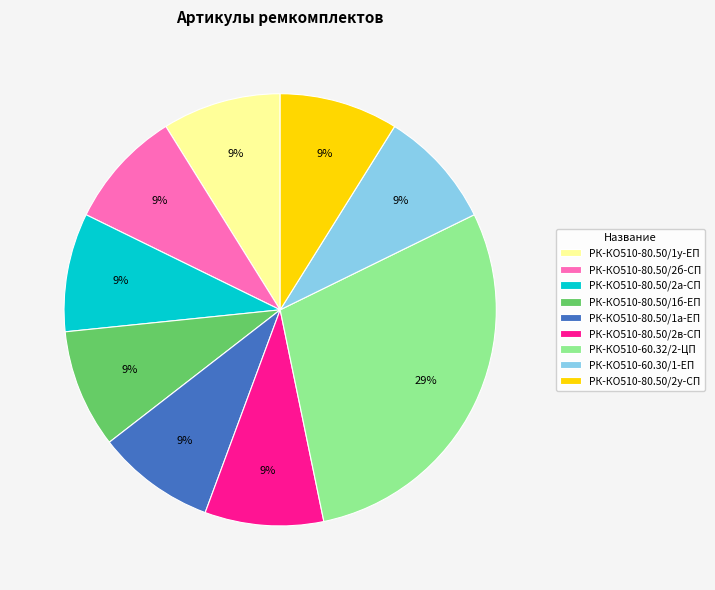

Which has a higher value, РК-КО510-60.32/2-ЦП or РК-КО510-80.50/2у-СП?

РК-КО510-60.32/2-ЦП